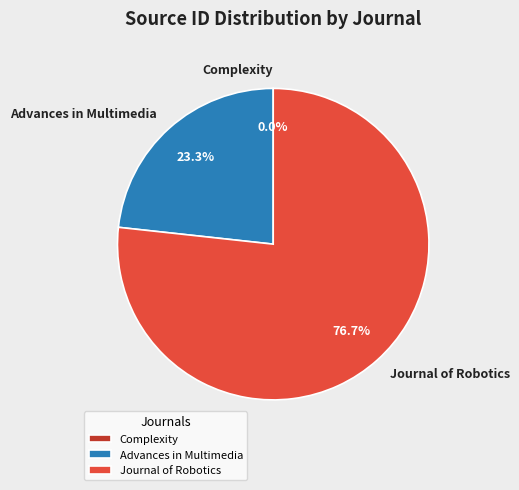

To the nearest percent, what is the difference between the Advances in Multimedia and Journal of Robotics slice percentages?

53%